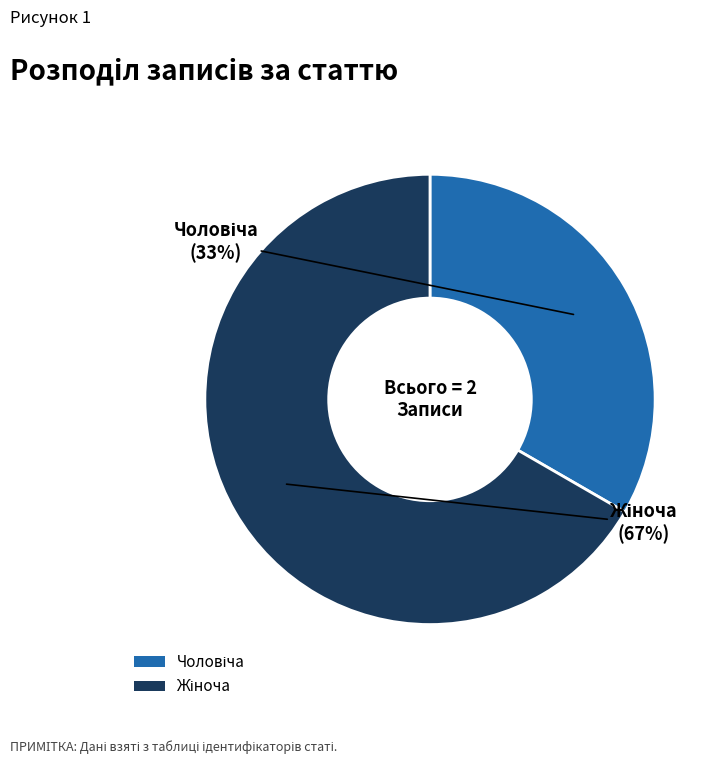

Is there a majority slice in this chart?

Yes